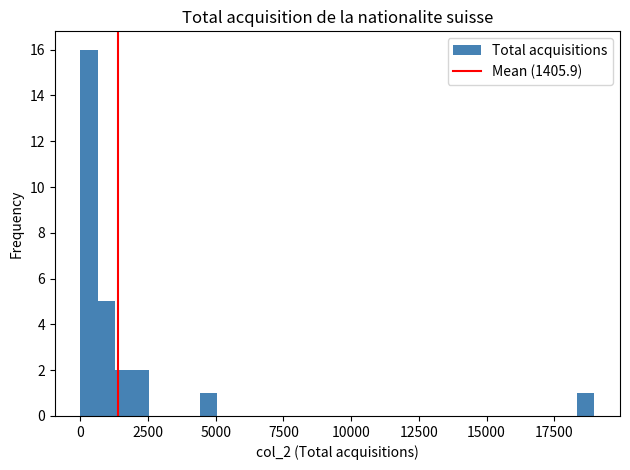

Read against the x-axis, roughly where is the centre of the tallest bar?

500